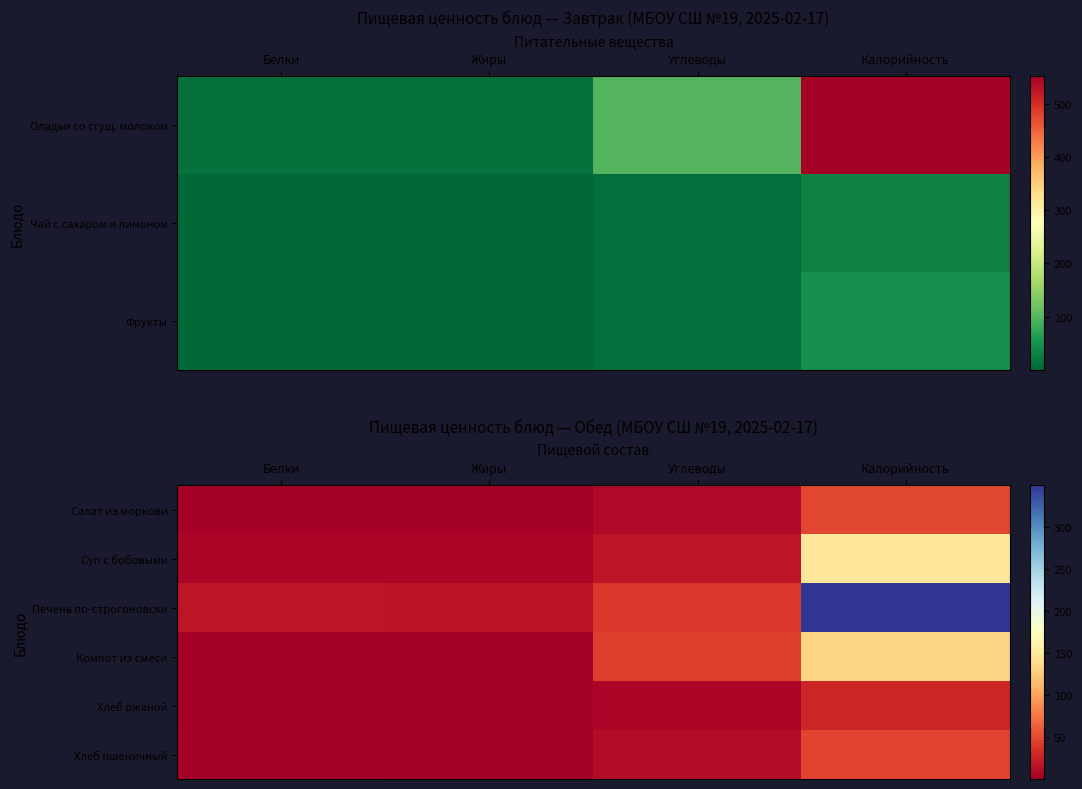

What is the minimum value for Компот из смеси?

0.3